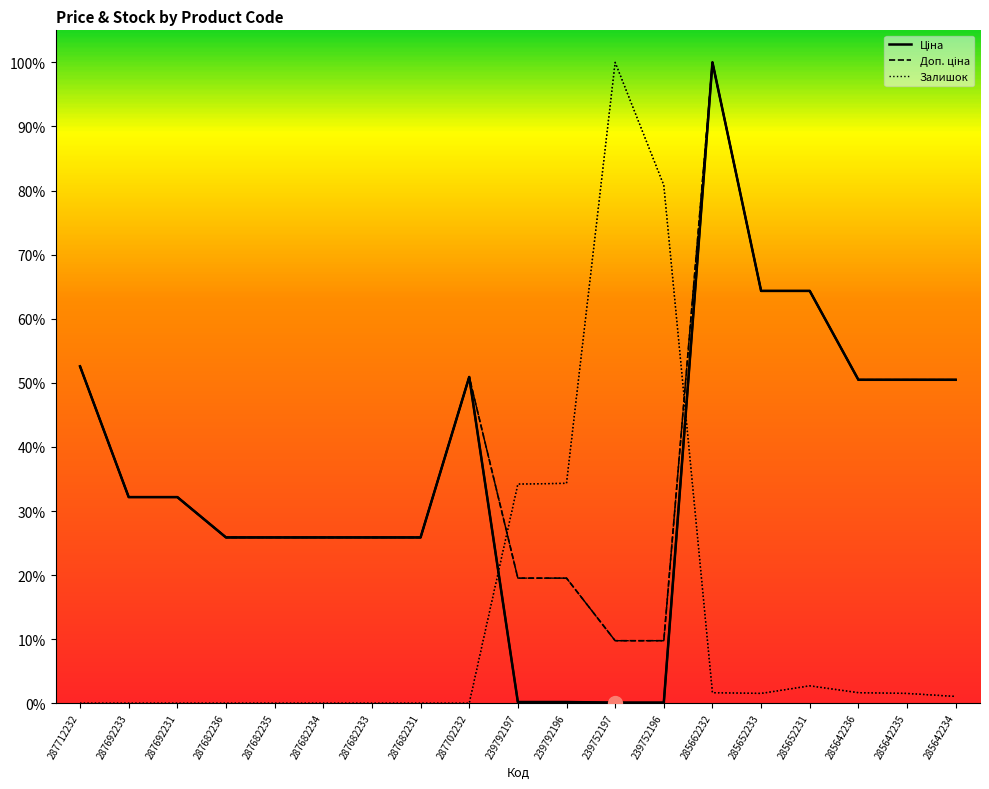

Which category has the lowest value in the Ціна series?

239752197